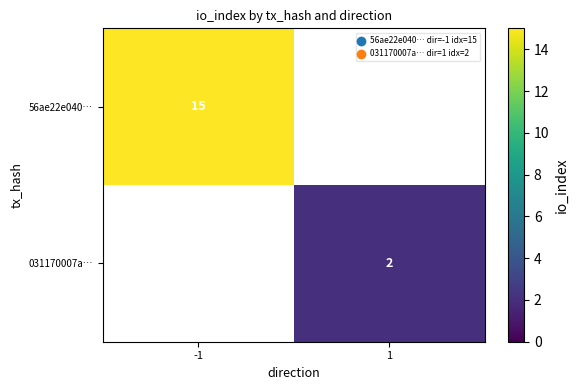

What is the minimum value shown in the chart?

2.0